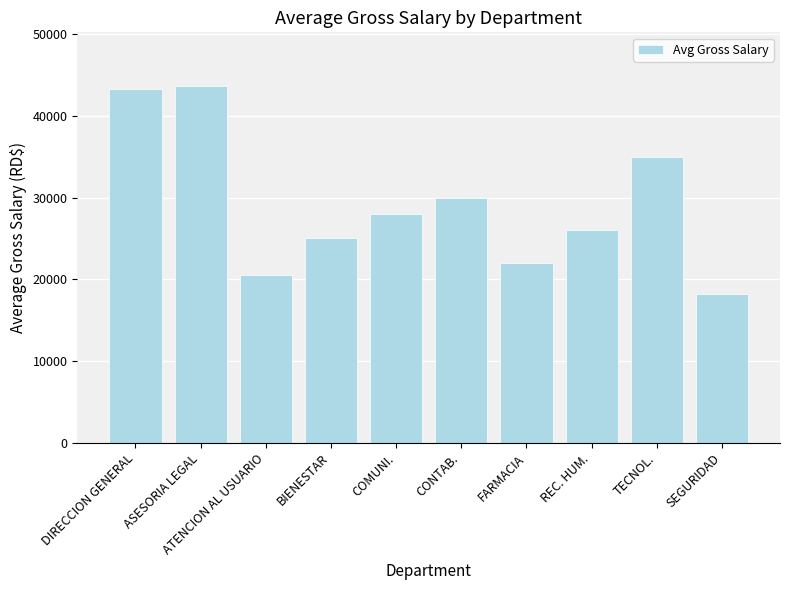

Which label corresponds to the smallest value in the chart?

SEGURIDAD